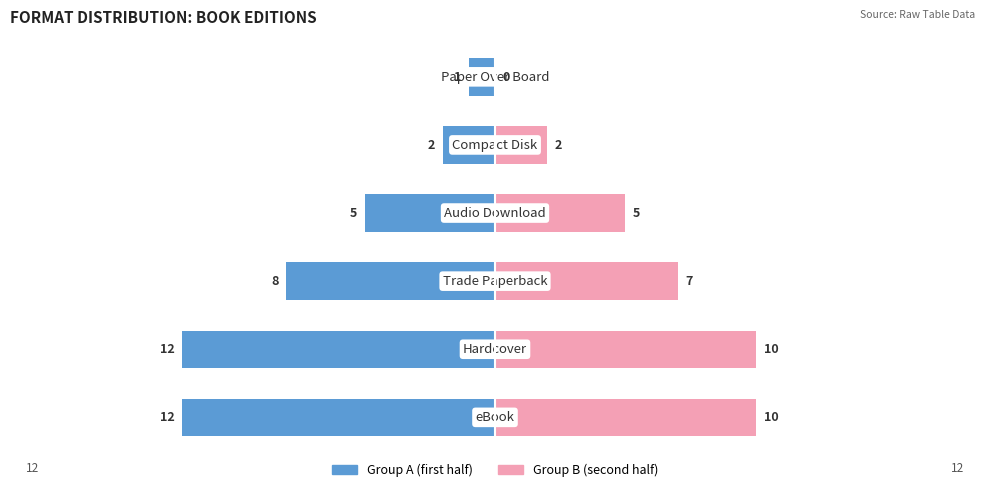

How many values in the Group A (first half) series are below -5?

3